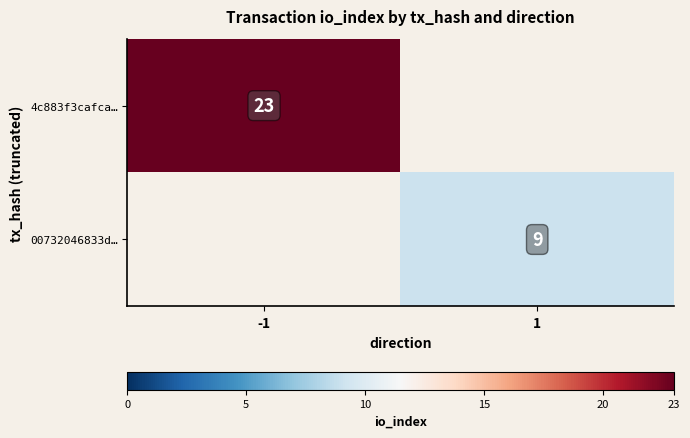

True or false: 4c883f3cafca… has a value of 23 at -1.

True